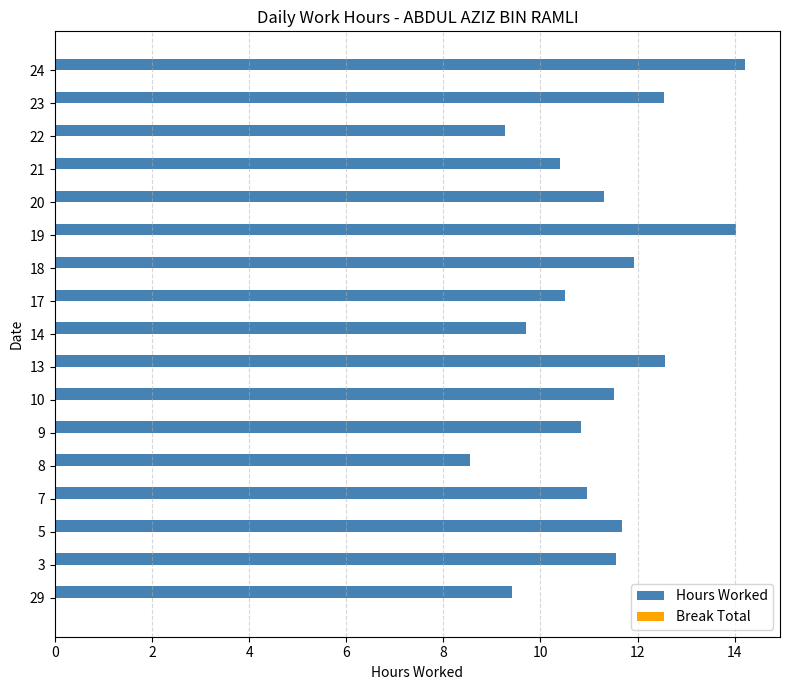

The chart shows a value of 11.9 at 18. True or false?

True